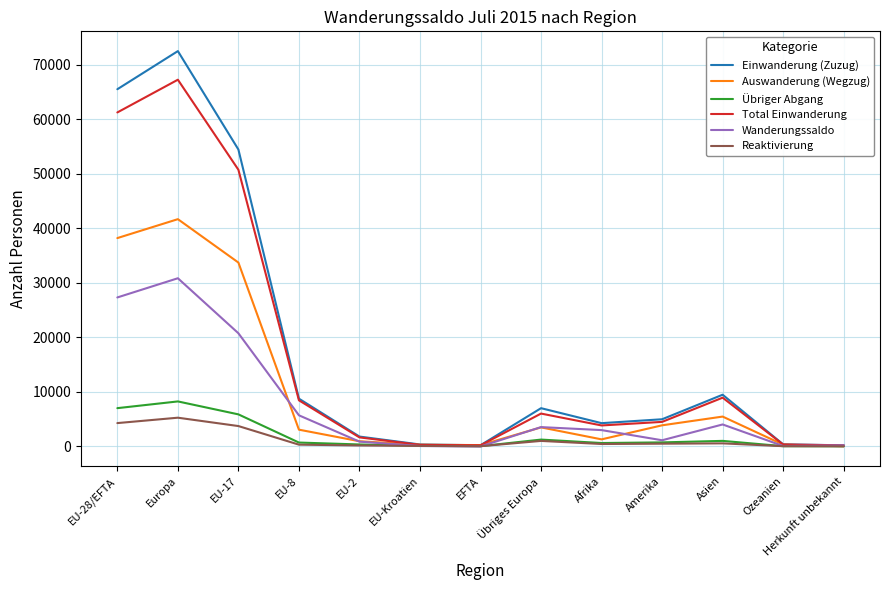

At which label is Wanderungssaldo closest to 15409?

EU-17